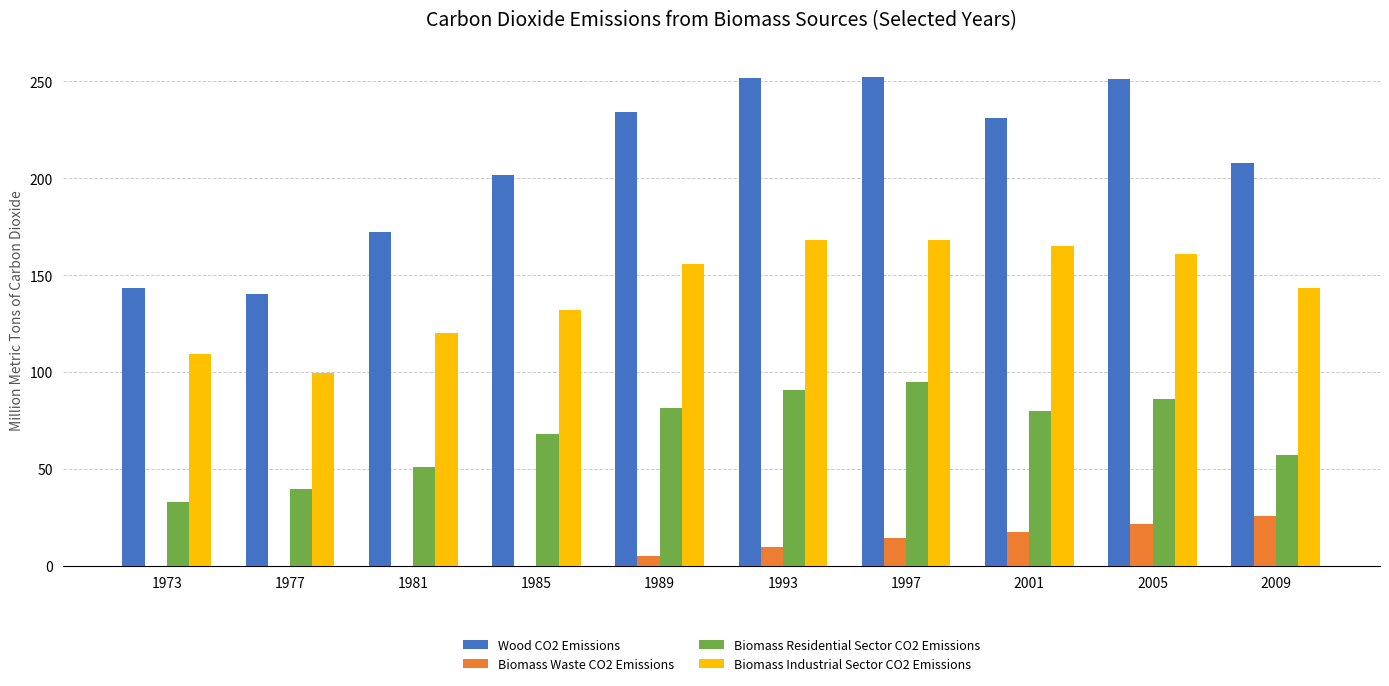

Which series has the widest spread of values?

Wood CO2 Emissions